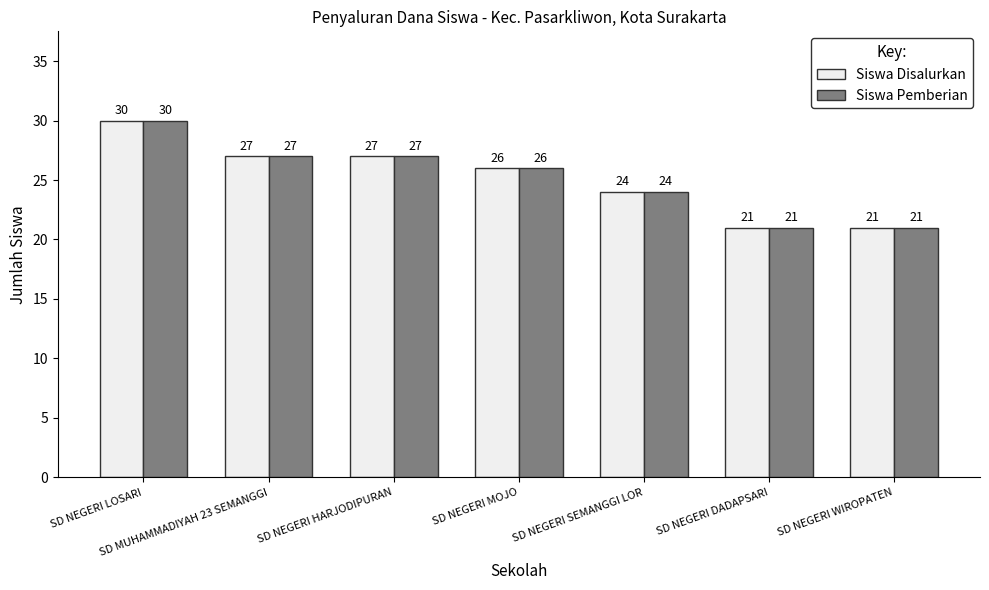

What is the label of the 7th bar from the left?

SD NEGERI WIROPATEN